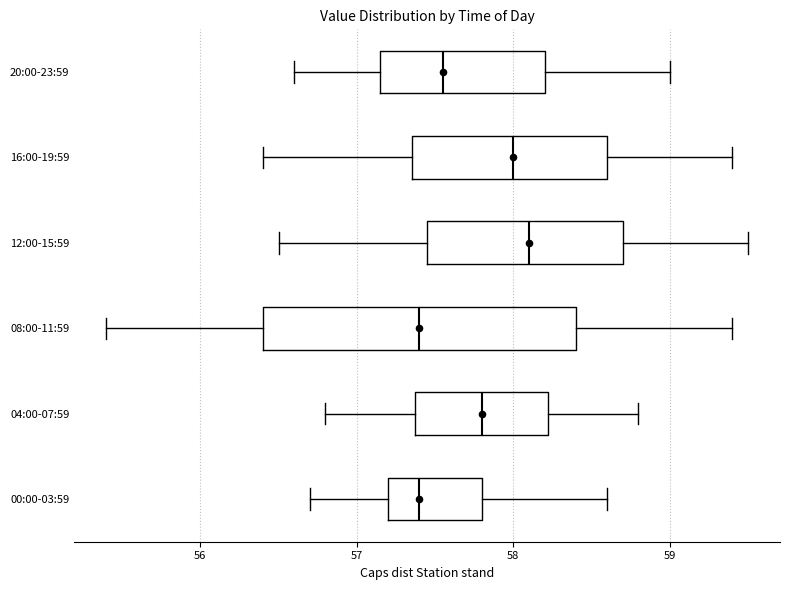

Where does the median line of the box for 20:00-23:59 sit on the x-axis? The values are not printed on the chart, so give them approximately, as read against the axis.

57.6